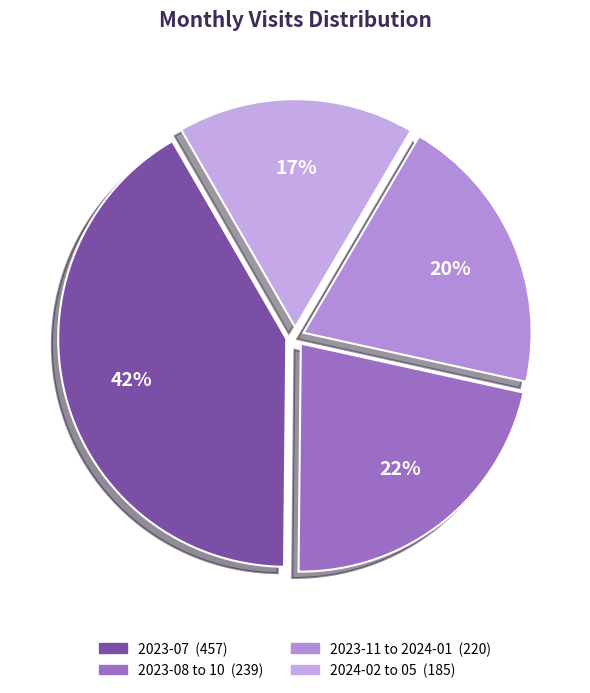

Which slice is the largest?

2023-07